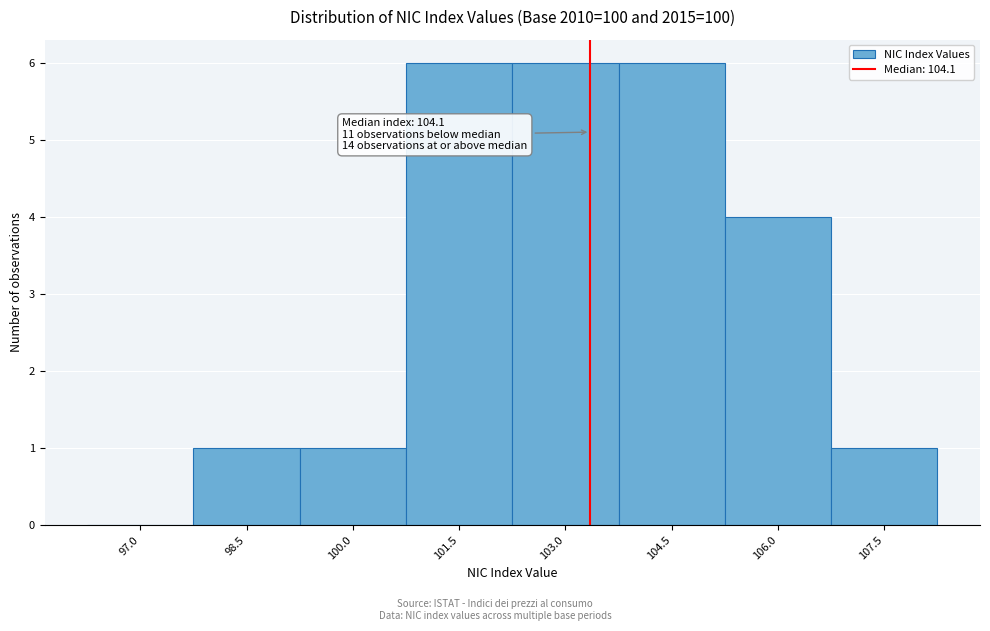

Reading left to right, what are all the values shown in this chart?

97.0=0	98.5=1	100.0=1	101.5=6	103.0=6	104.5=6	106.0=4	107.5=1